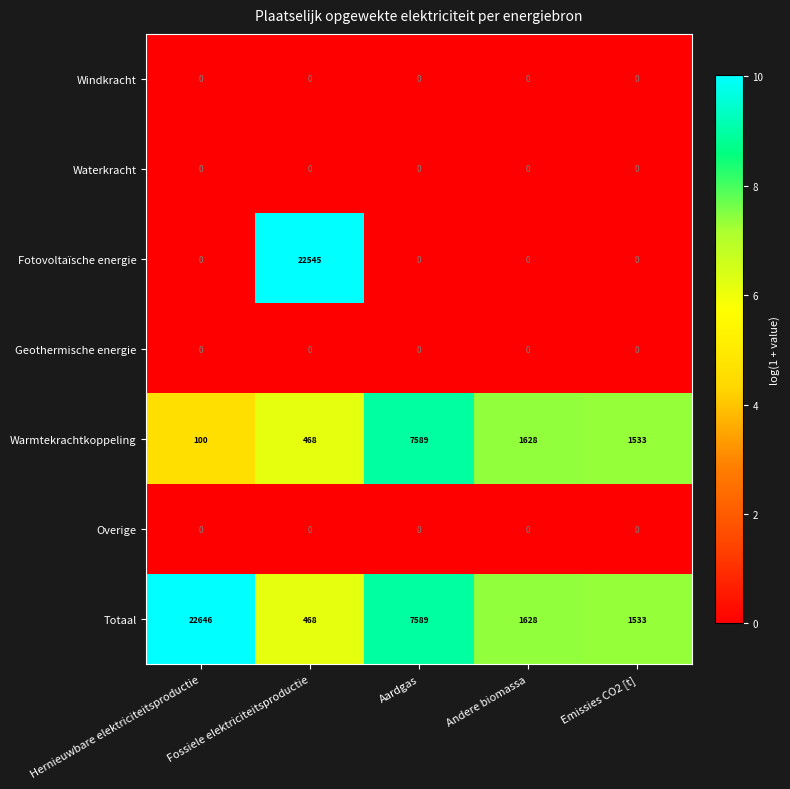

True or false: Totaal has a value of 4069 at Aardgas.

False